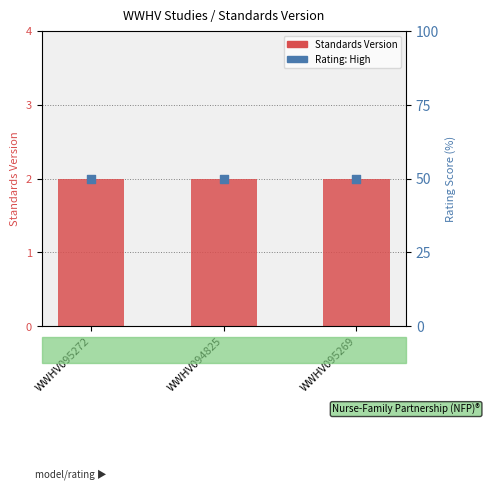

Which series contains the highest Y value?

Rating: High